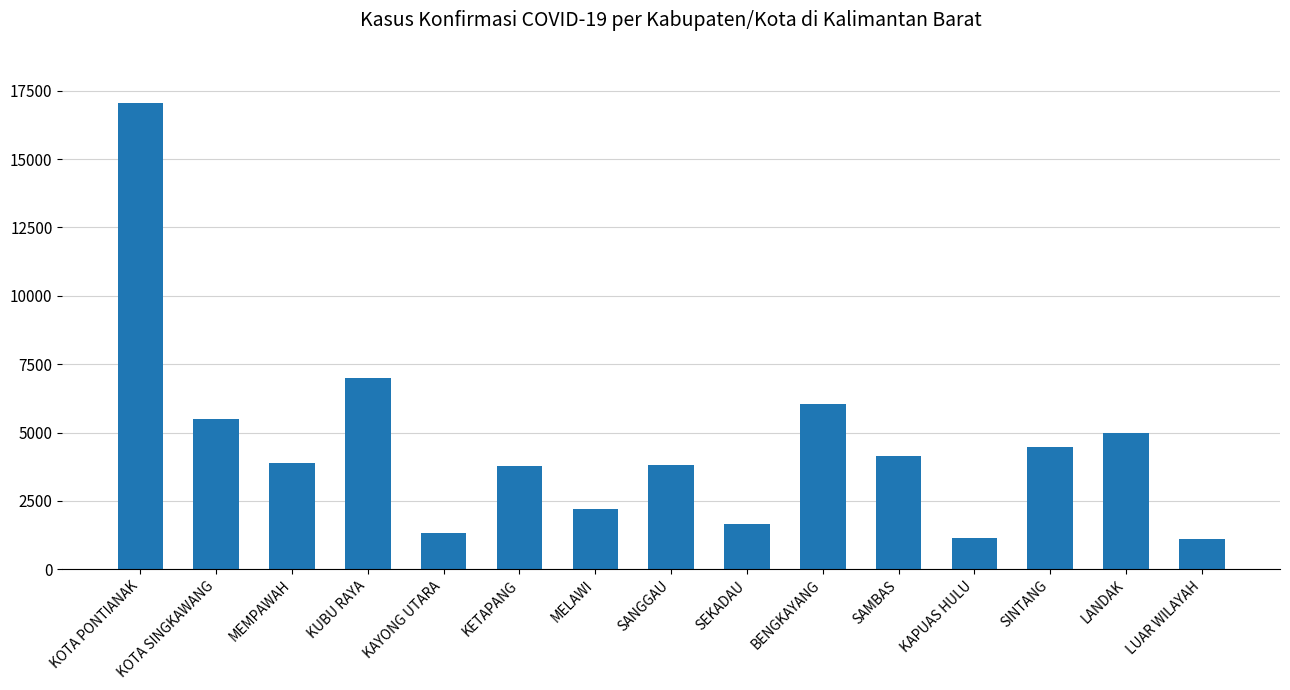

Which category has the highest value across all series?

KOTA PONTIANAK